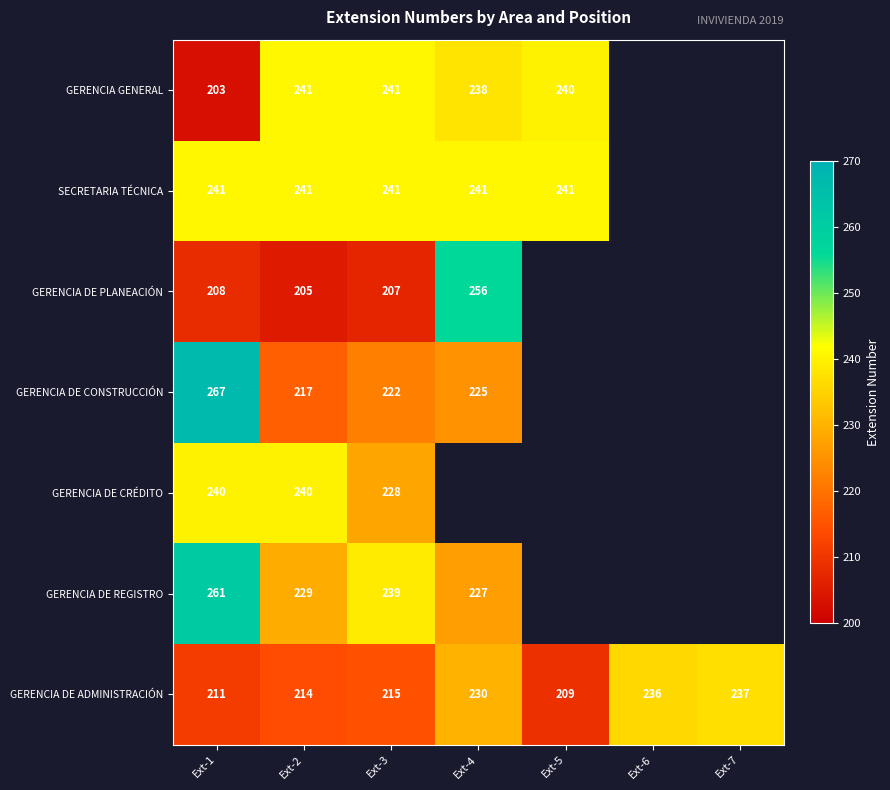

Rank the categories by GERENCIA DE ADMINISTRACIÓN value from lowest to highest.

Ext-5, Ext-1, Ext-2, Ext-3, Ext-4, Ext-6, Ext-7